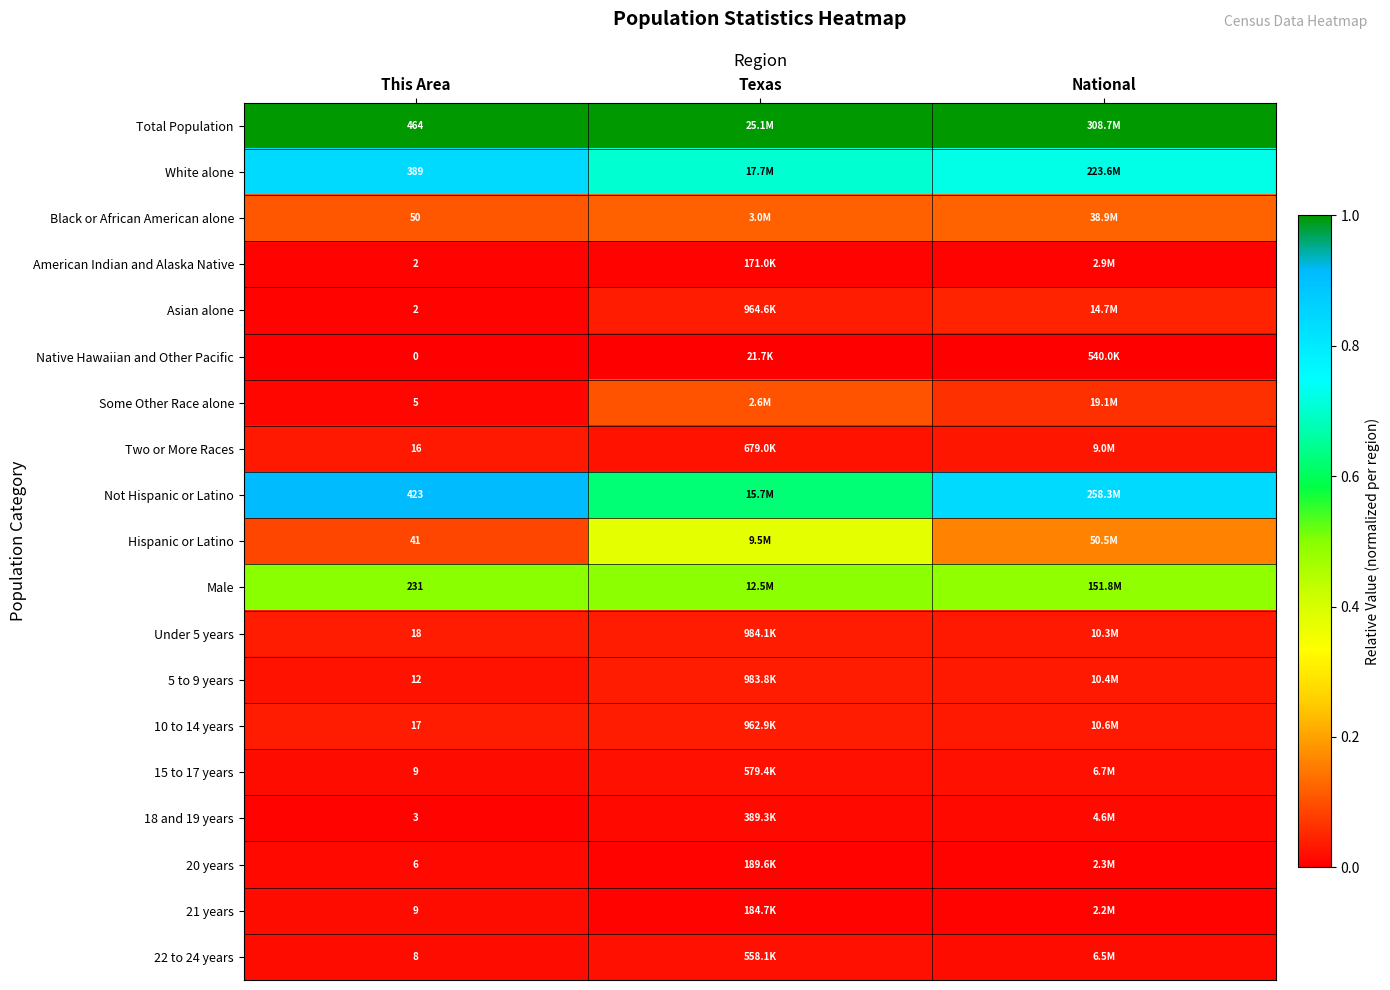

How many Some Other Race alone values are between 0 and 1?

3